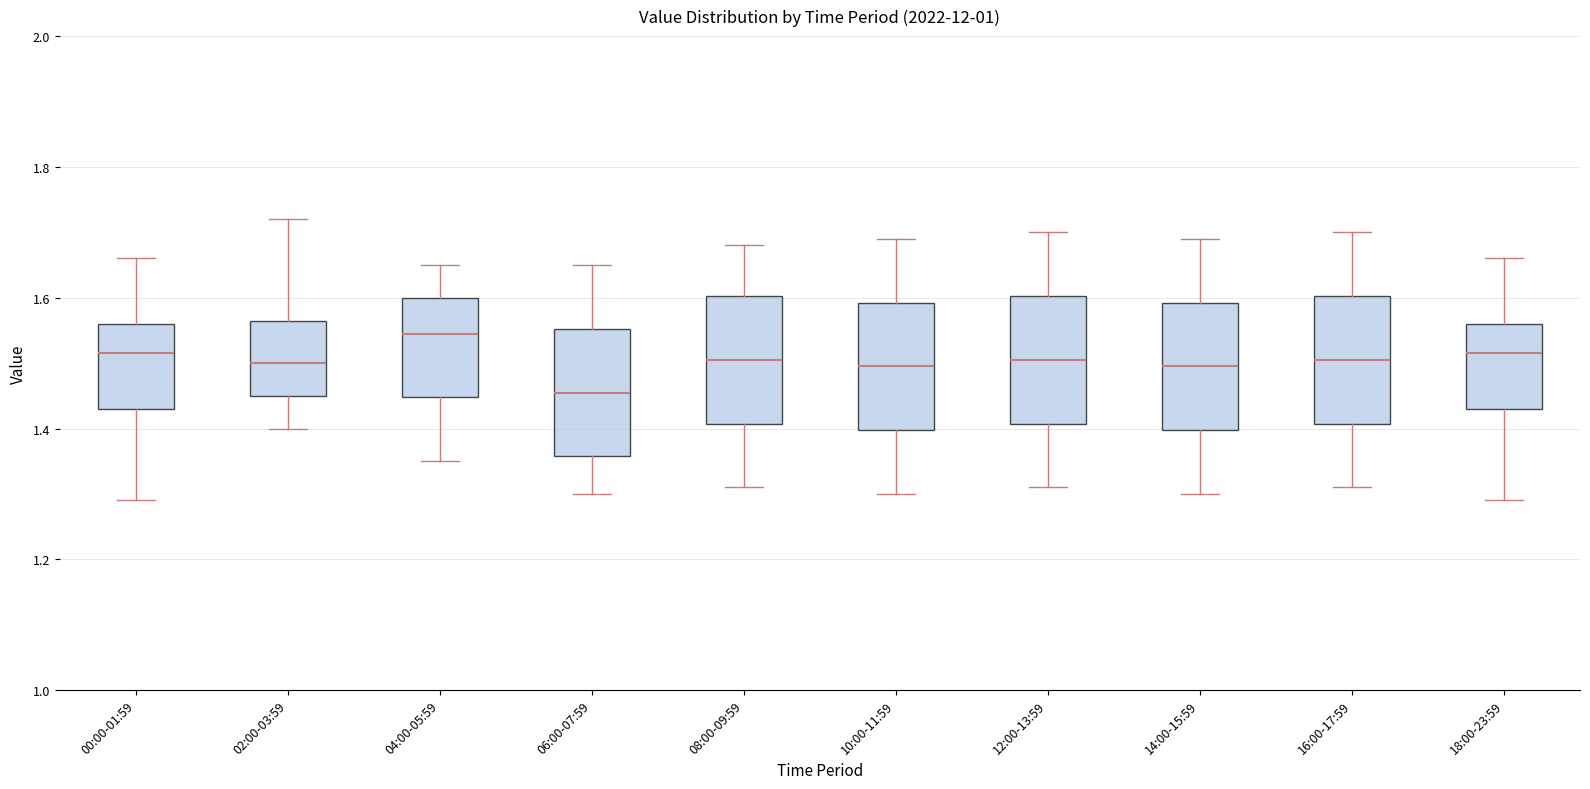

Which box's median line is the lowest?

06:00-07:59